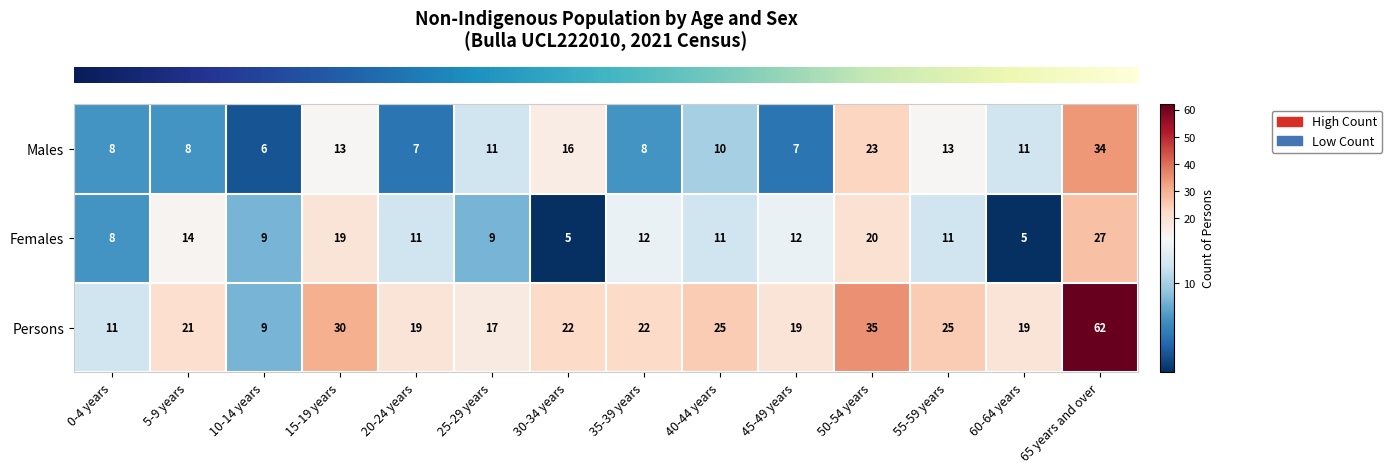

At which label is Persons closest to 35?

50-54 years